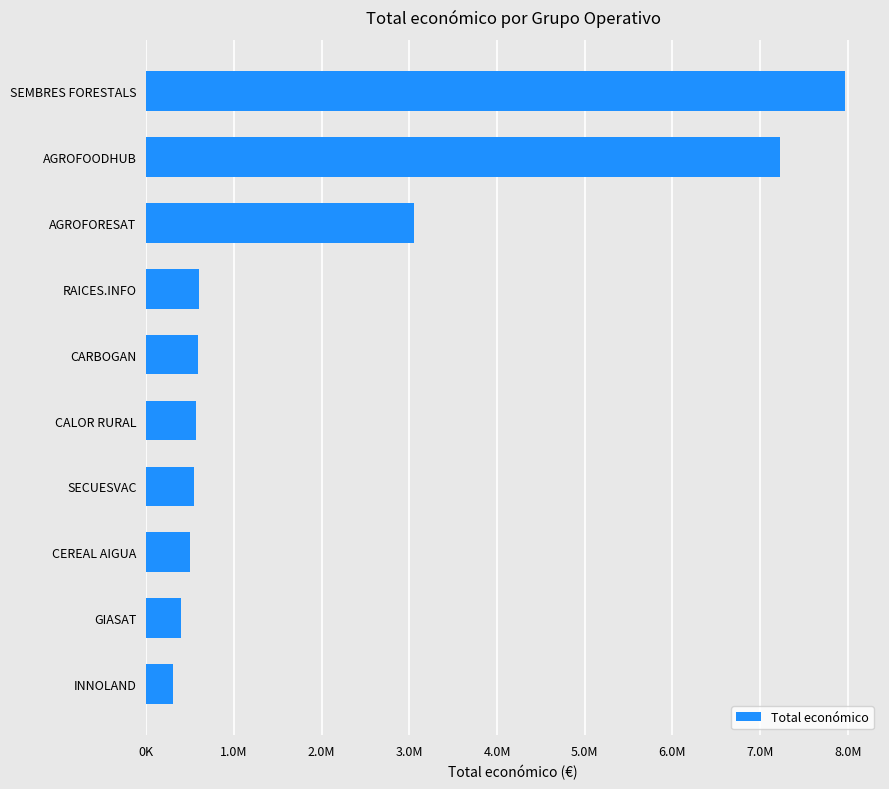

Are the bars horizontal?

Yes